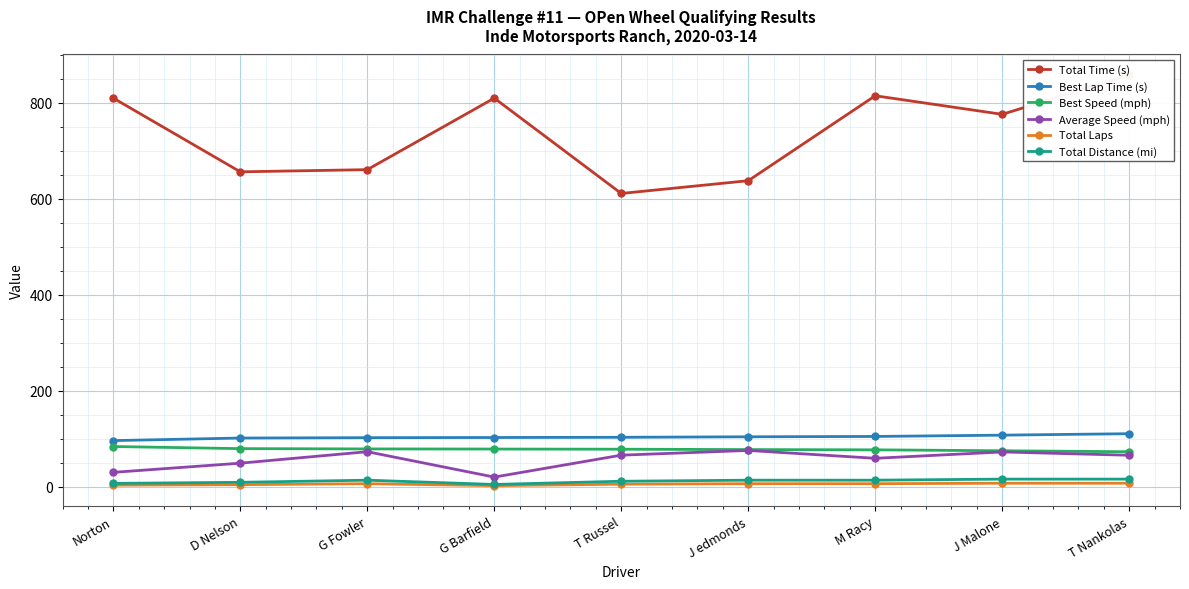

What is the smallest value displayed?

2.0